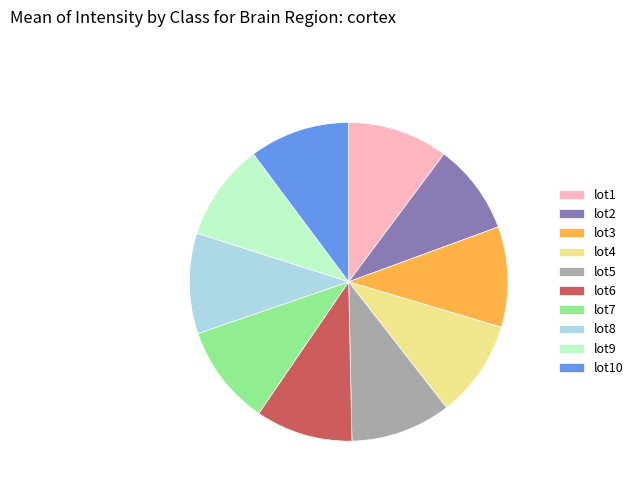

Approximately how many times larger is the value at lot6 compared to lot10?

1.0